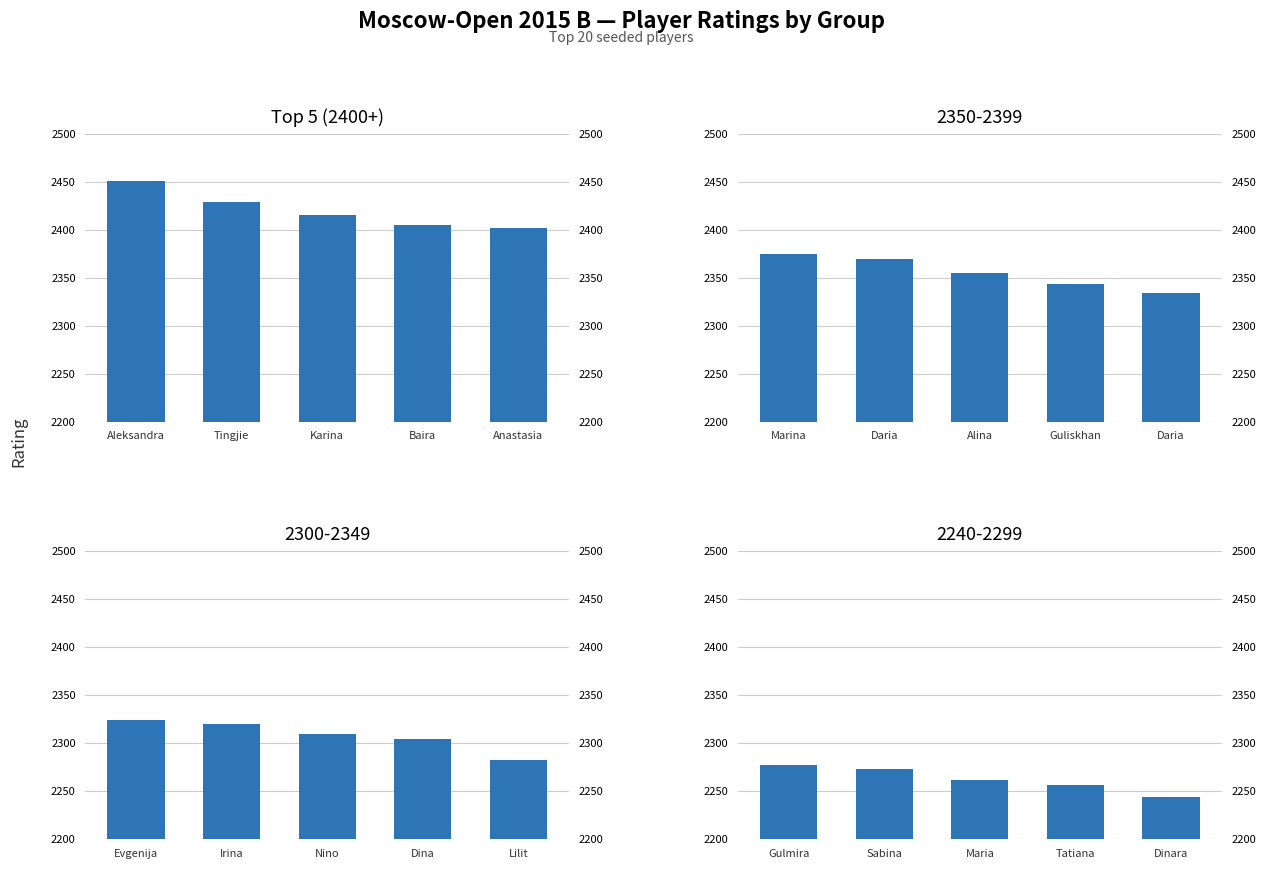

List the labels in order of value, smallest first.

Anastasia, Baira, Karina, Tingjie, Aleksandra